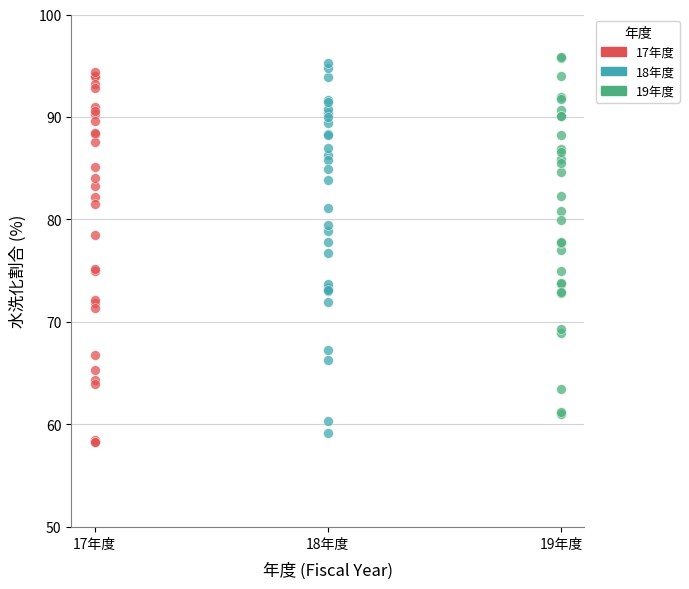

What are all the series names shown in the legend?

17年度, 18年度, 19年度